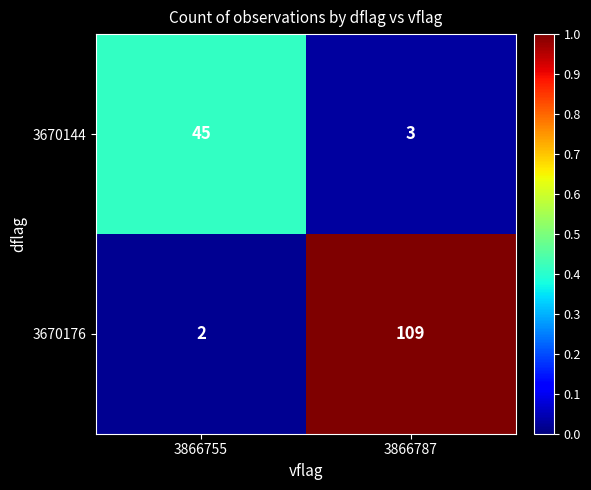

What is the total value across all series at 3866787?

112